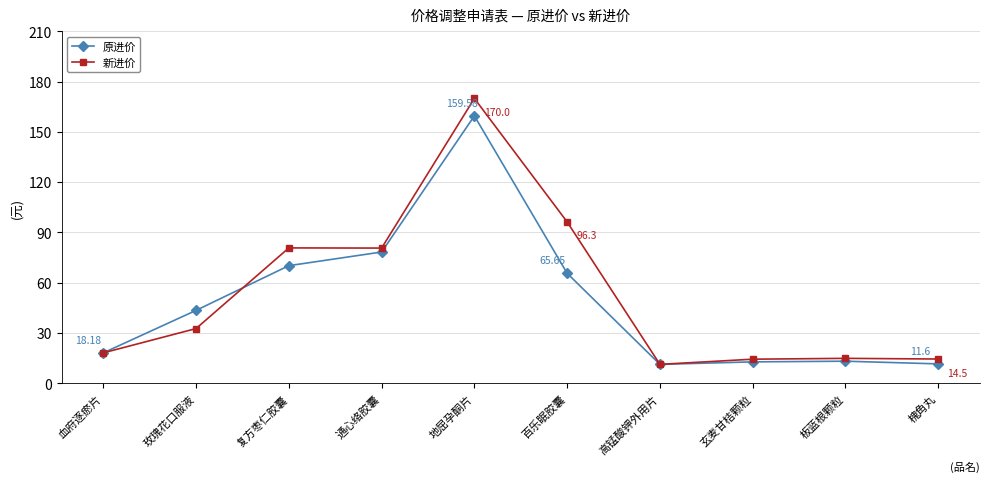

In 原进价, how many points are higher than both neighbors (excluding endpoints)?

2